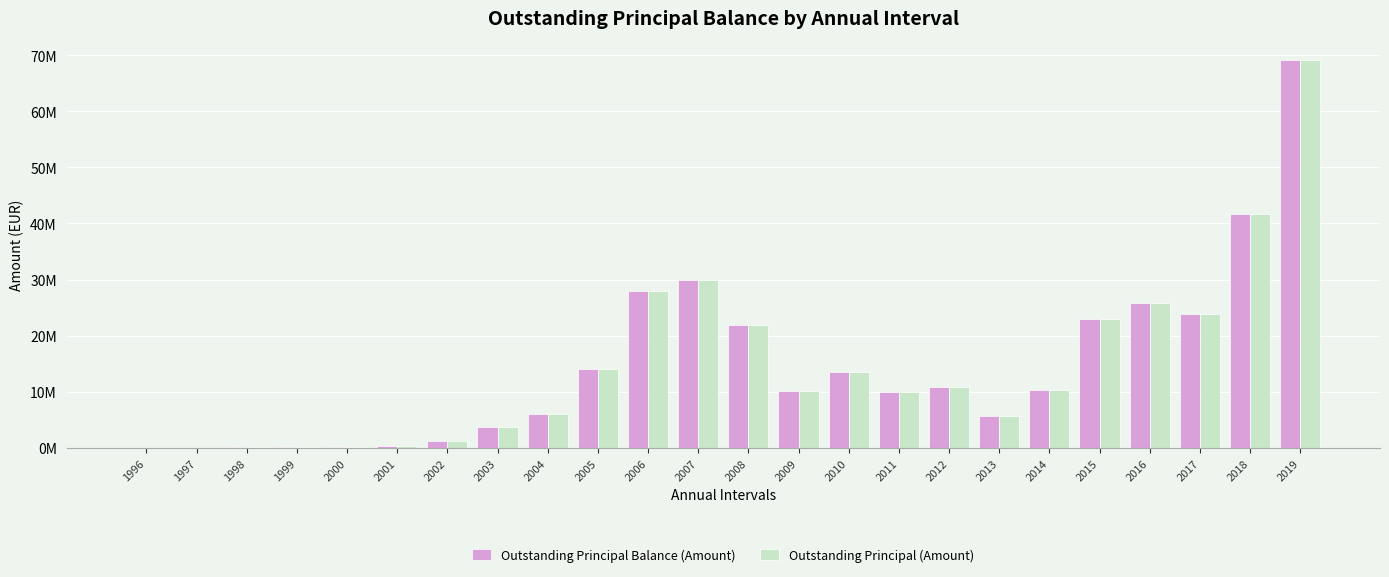

What is the difference between the second highest and minimum values in the Outstanding Principal Balance (Amount) series?

41727618.8